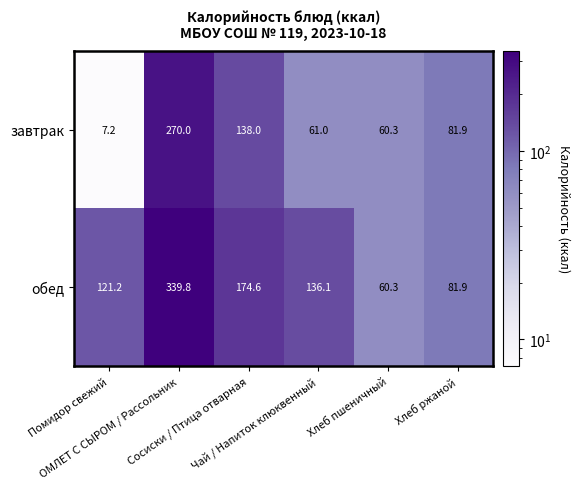

What is the smallest value displayed?

7.2